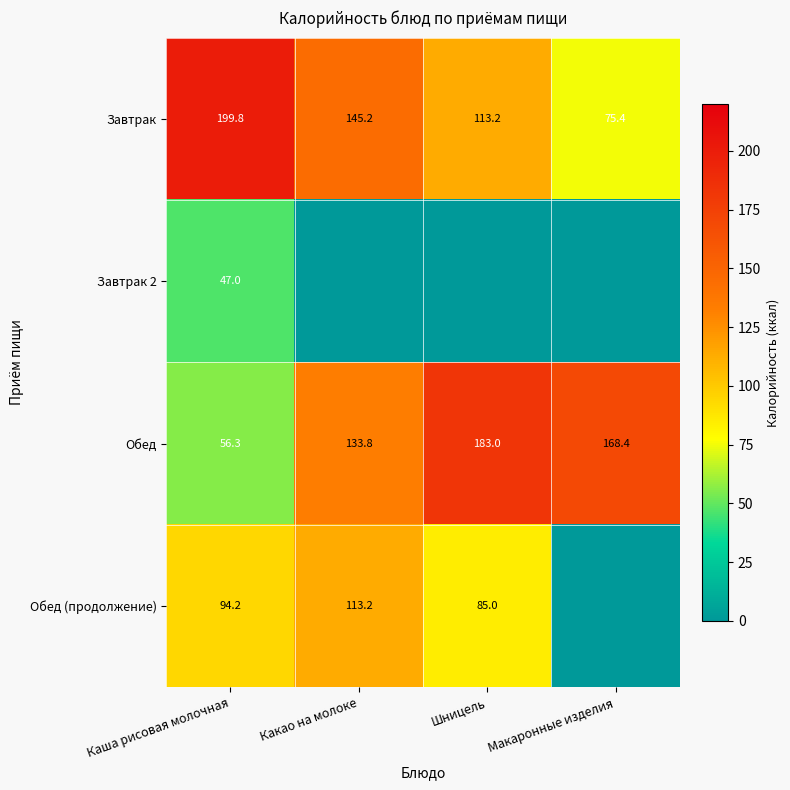

What is the difference between the highest and lowest values at Каша рисовая молочная?

152.8